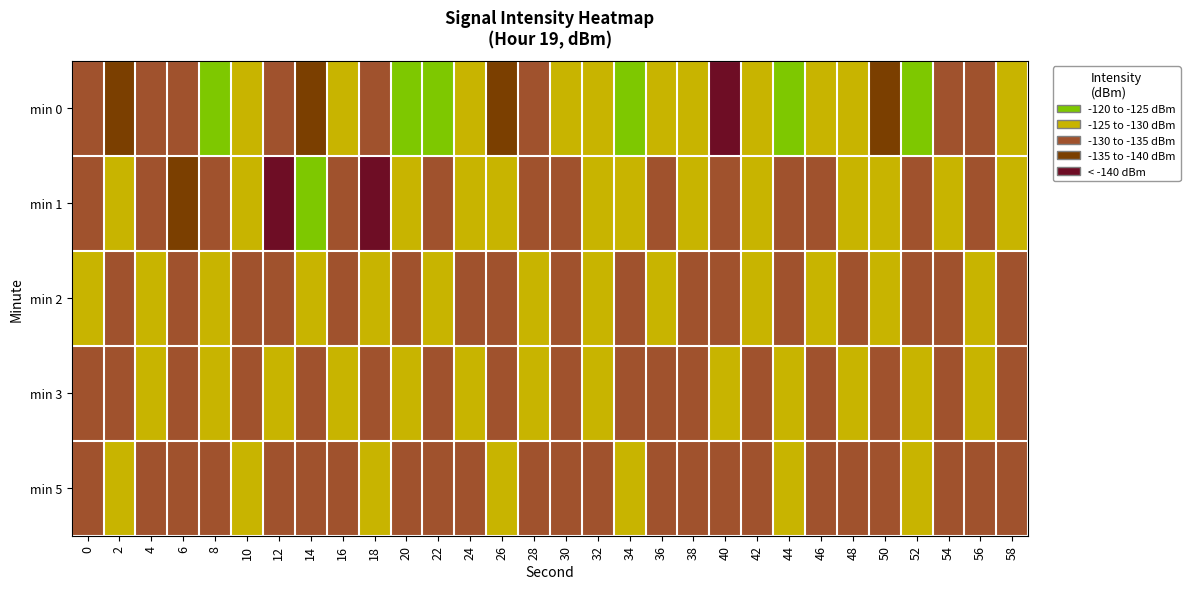

Between 44 and 28, which is larger?

44